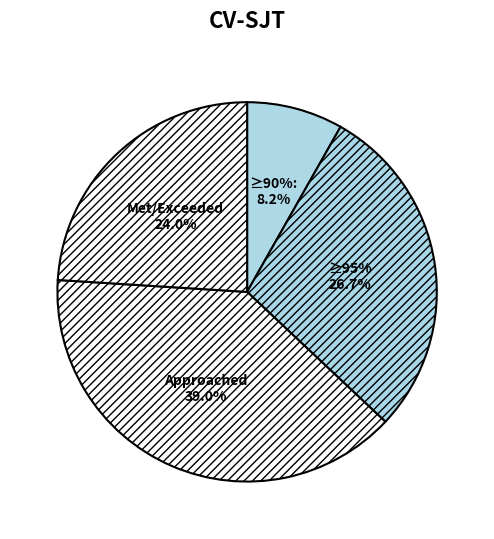

To the nearest percent, what is the difference between the largest and smallest slice percentages?

31%